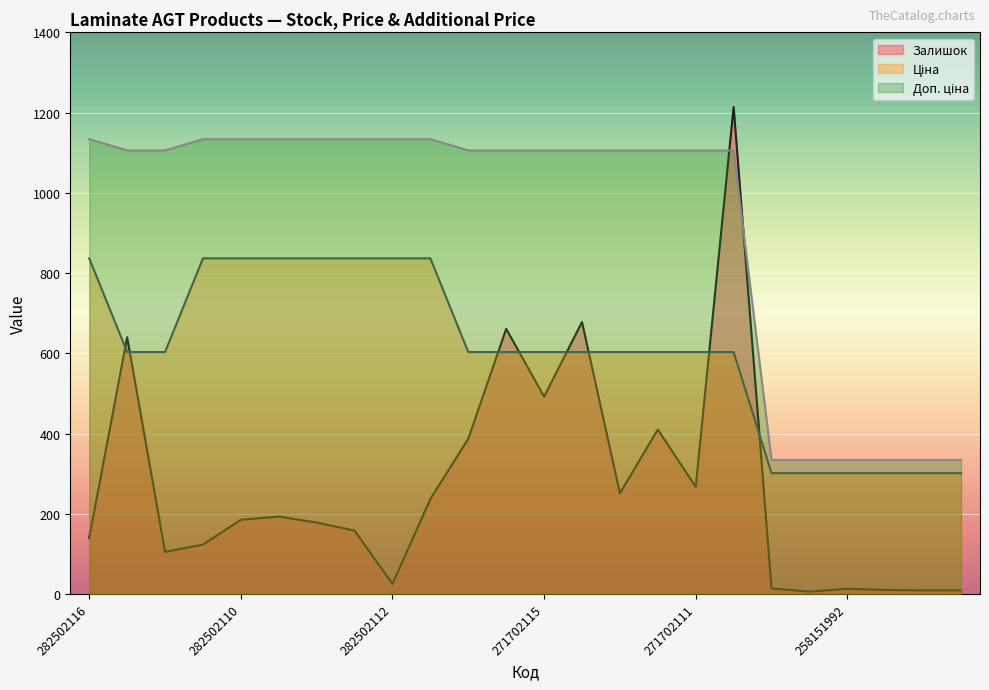

The Доп. ціна series shows 334.0 at 258151993. True or false?

True